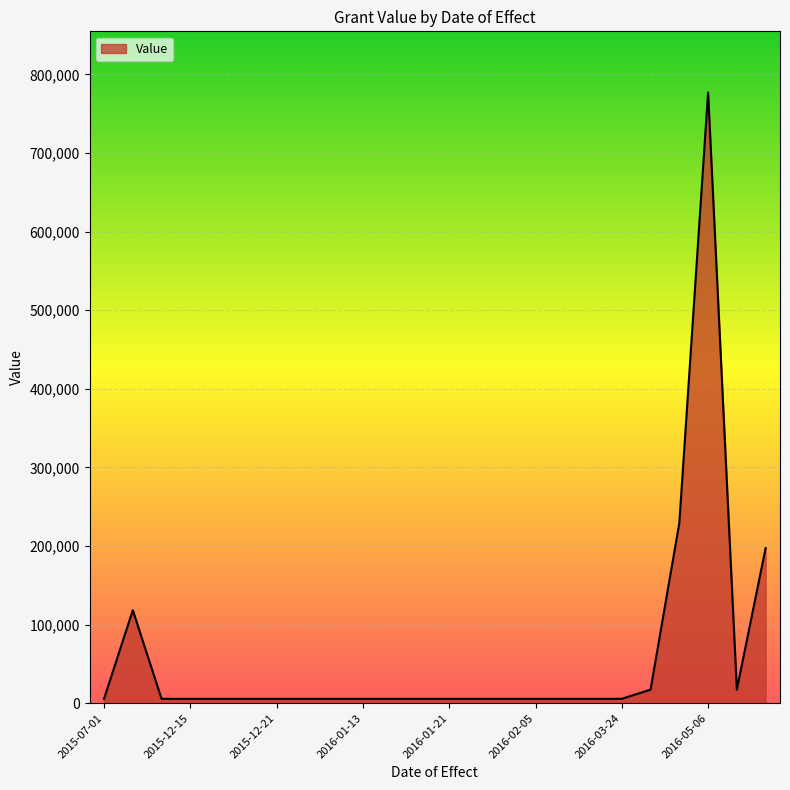

What is the average value?

60638.7